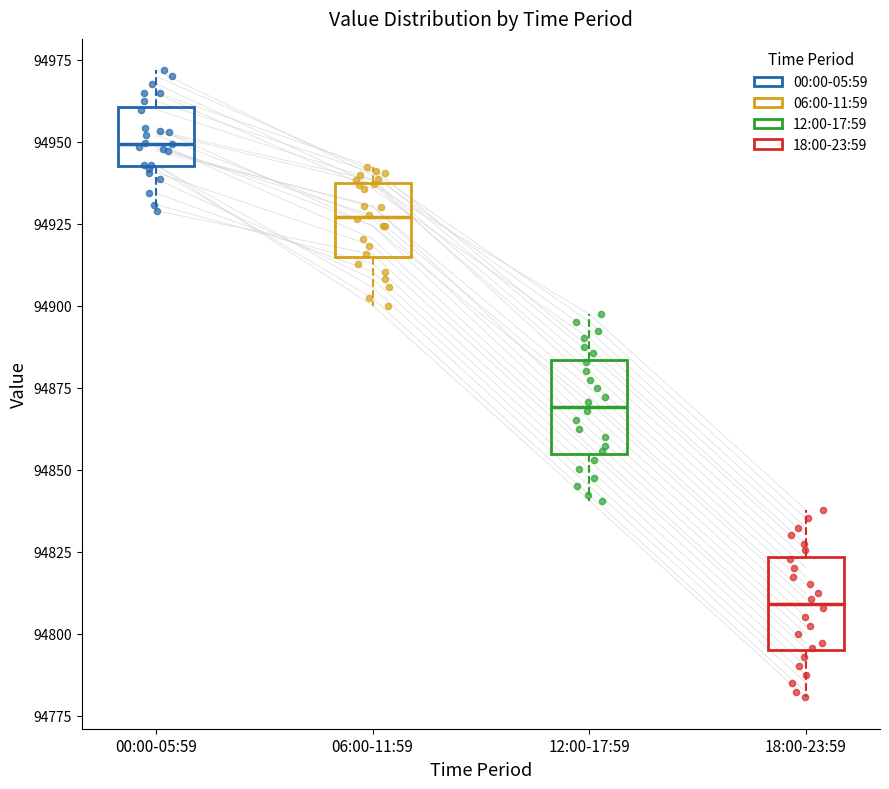

Reading left to right, read every box against the y-axis: the position of its median line, the range the box covers, and the ends of its whiskers. The values are not printed on the chart, so give them approximately, as read against the axis.

00:00-05:59: median 94950, box 94945 to 94960, whiskers 94930 to 94970
06:00-11:59: median 94925, box 94915 to 94935, whiskers 94900 to 94940
12:00-17:59: median 94870, box 94855 to 94885, whiskers 94840 to 94900
18:00-23:59: median 94810, box 94795 to 94825, whiskers 94780 to 94840